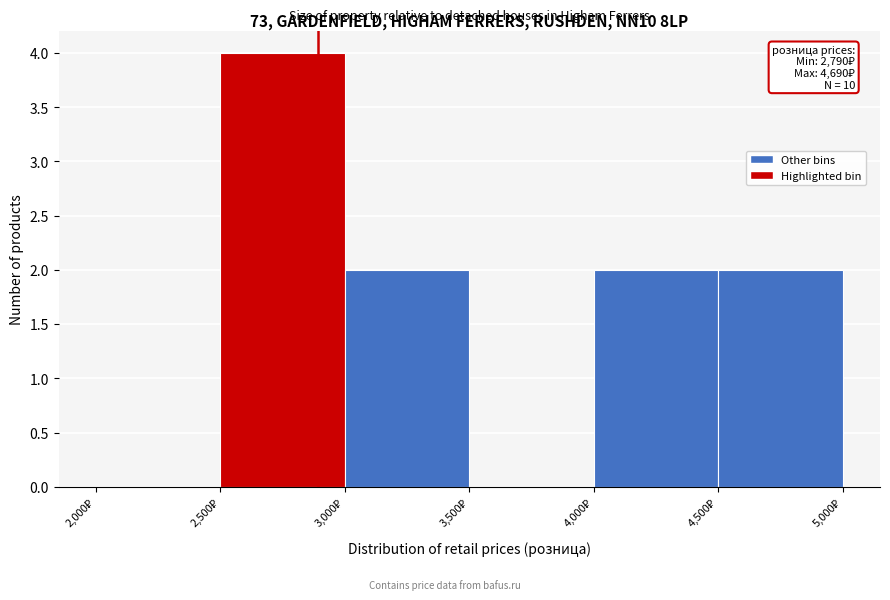

Which range on the x-axis has the tallest bar?

2500 to 3000